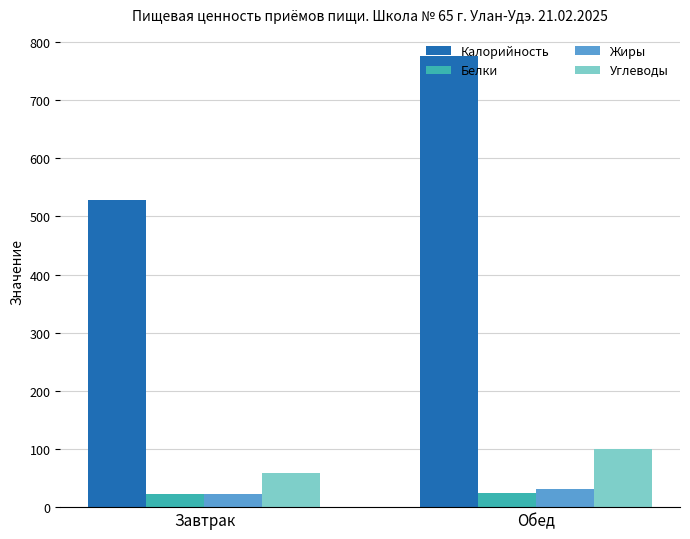

What is the highest value of the Жиры series?

30.8